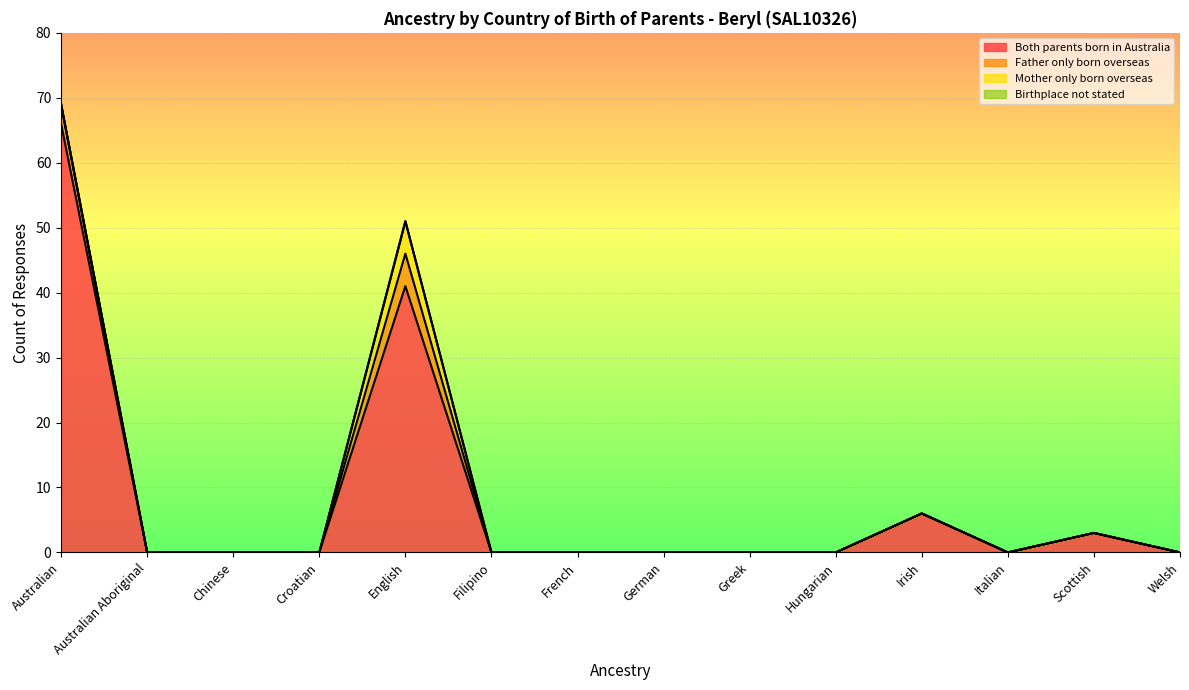

What is the sum of the Both parents born in Australia values at Scottish and Filipino?

3